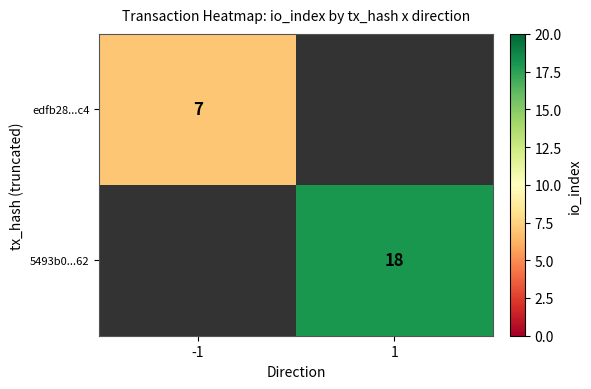

Is it true that edfb28...c4 equals 11 at -1?

False